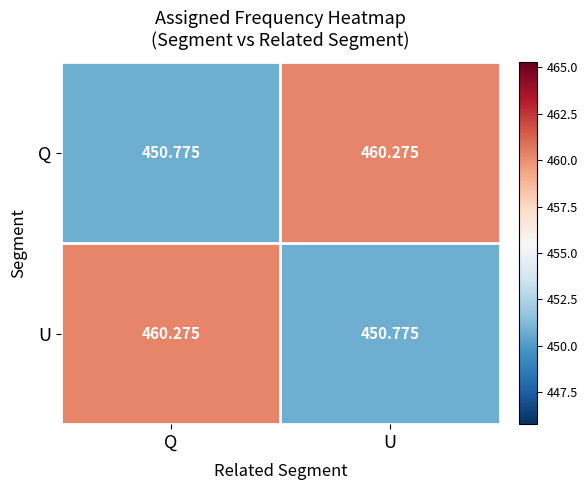

Rank the series at Q from lowest to highest value.

Q, U